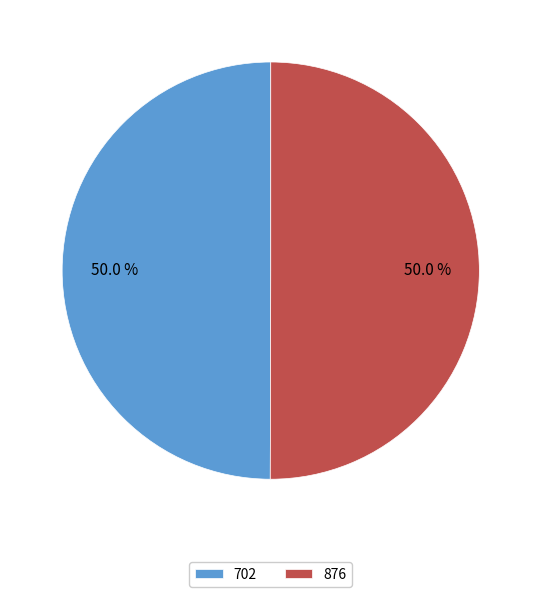

True or false: 702 accounts for 50% of the total.

True